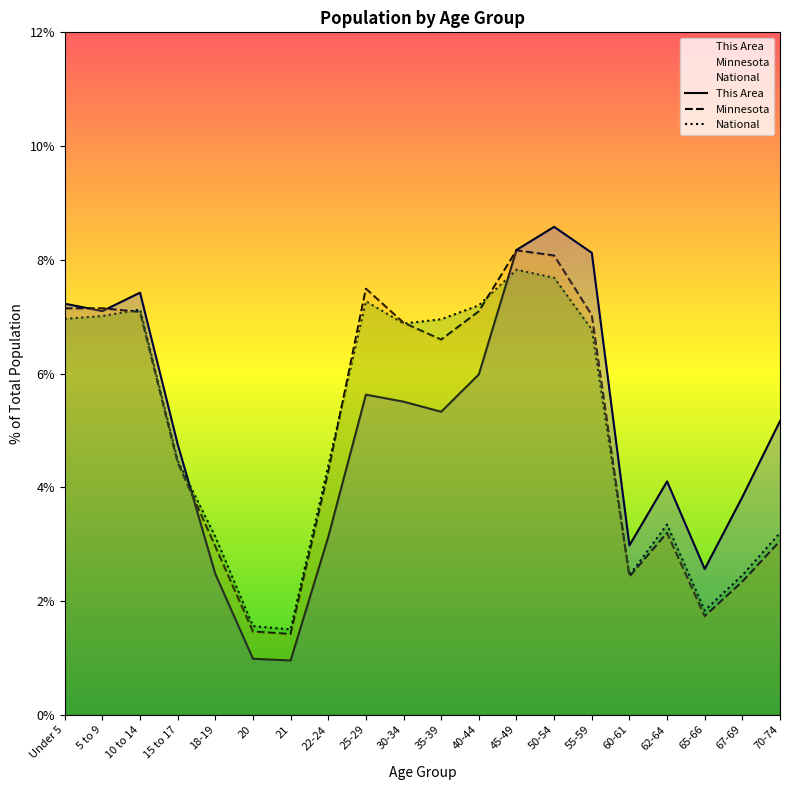

Does the chart display data point markers on the line(s)?

No